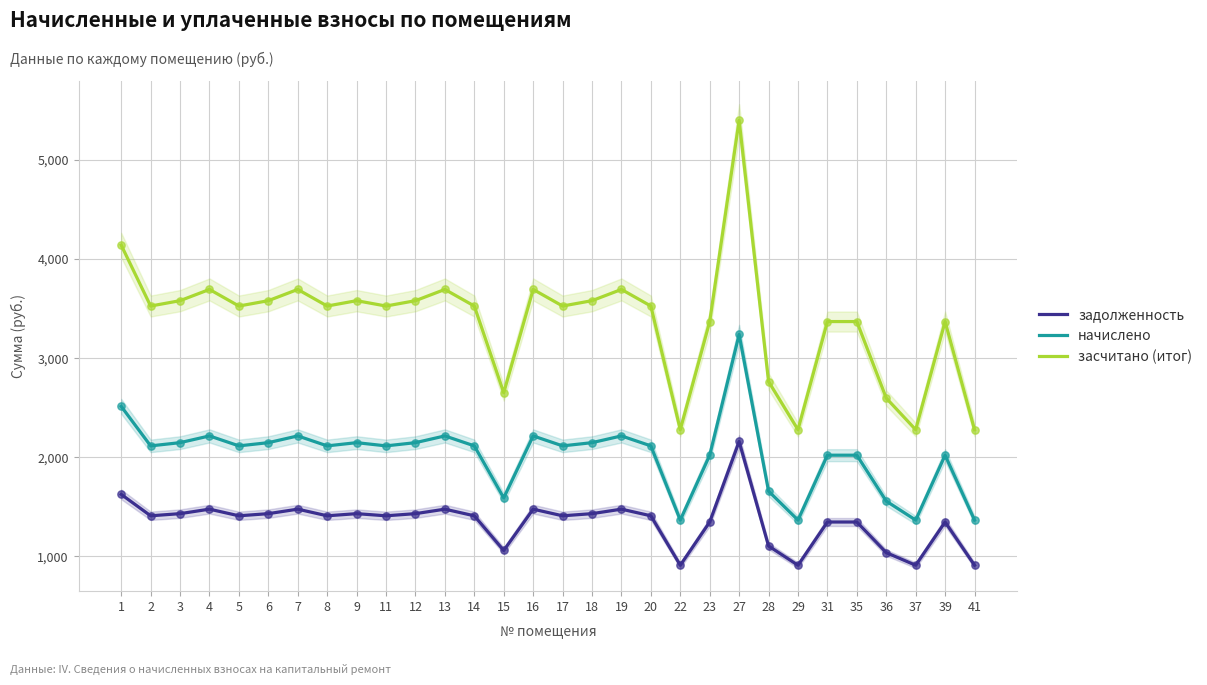

Is the value of задолженность at 6 greater than the value of начислено at 15?

No